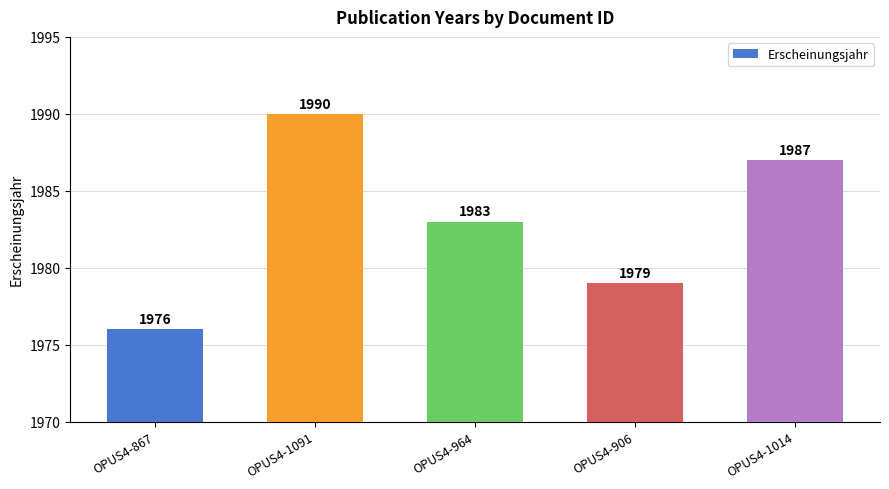

What is the label of the 3rd bar from the right?

OPUS4-964